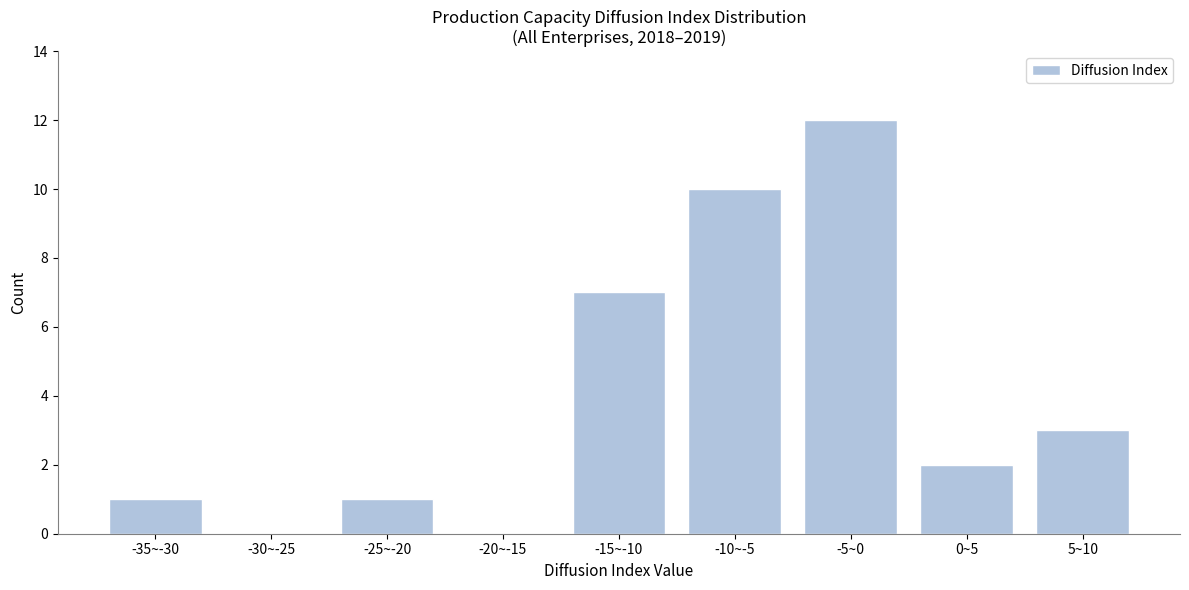

Reading left to right, what are all the values shown in this chart?

-35~-30=1	-30~-25=0	-25~-20=1	-20~-15=0	-15~-10=7	-10~-5=10	-5~0=12	0~5=2	5~10=3